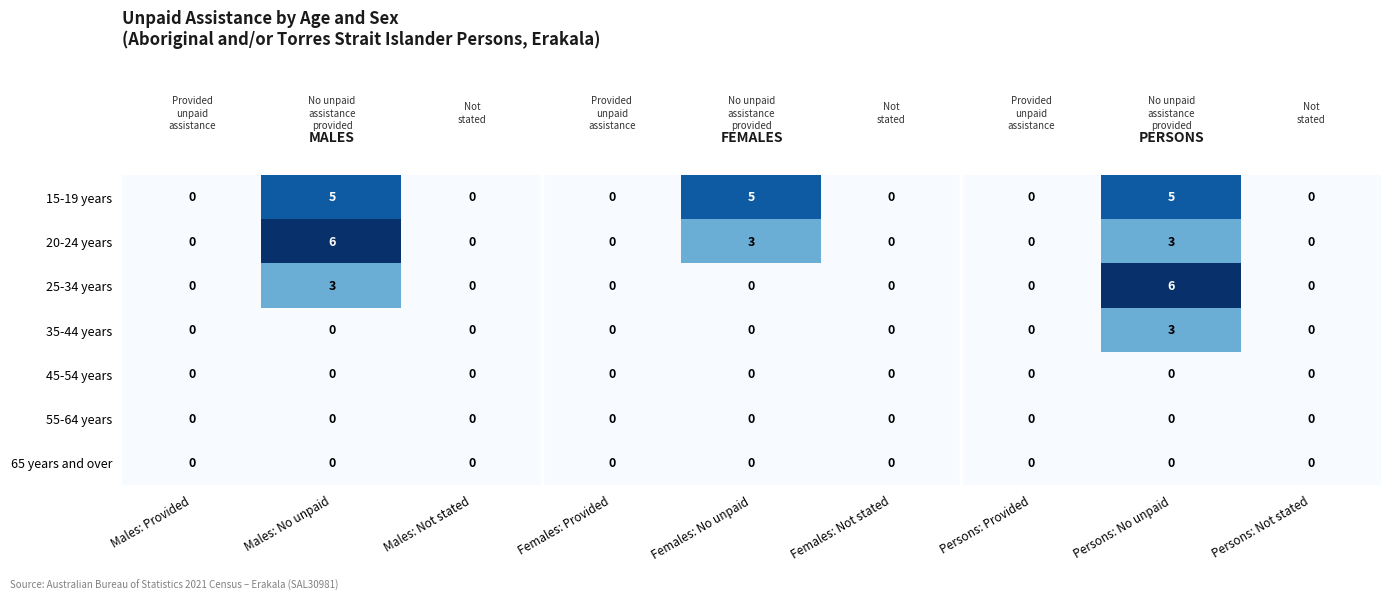

True or false: 25-34 years has a value of 0 at Males: Not stated.

True